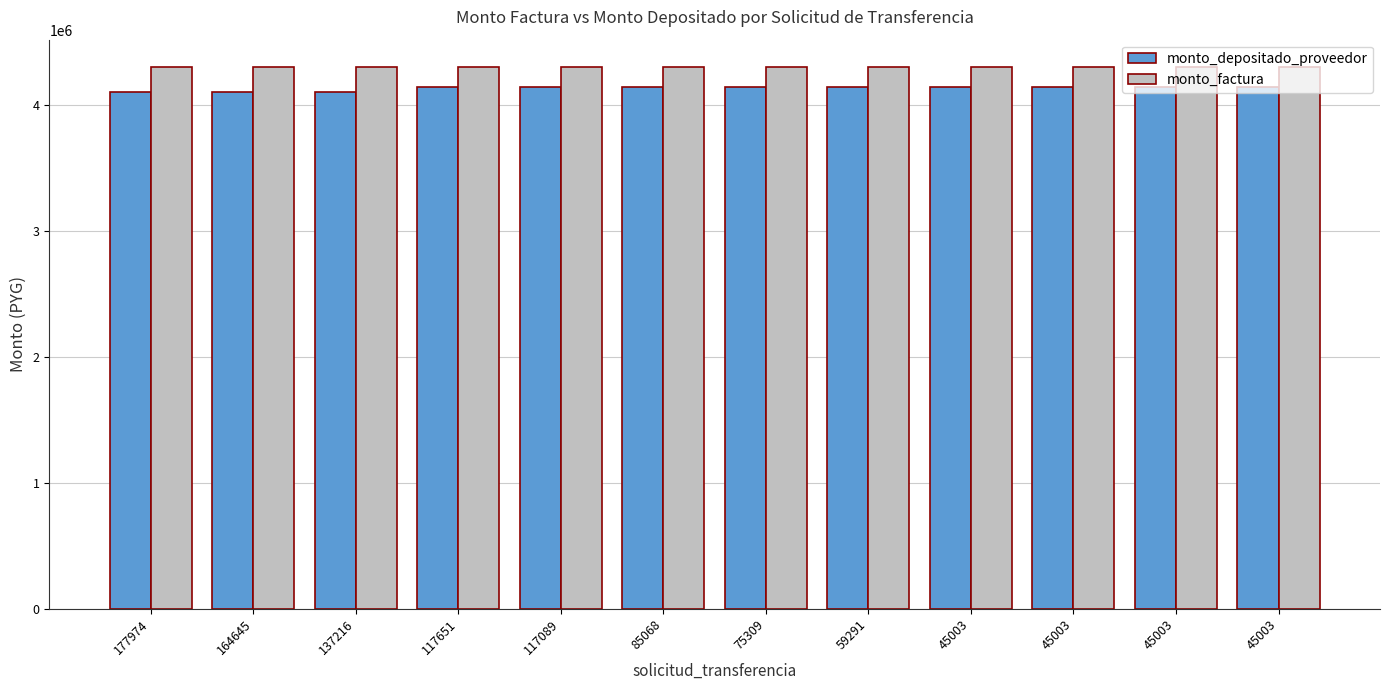

Are the bars horizontal?

No